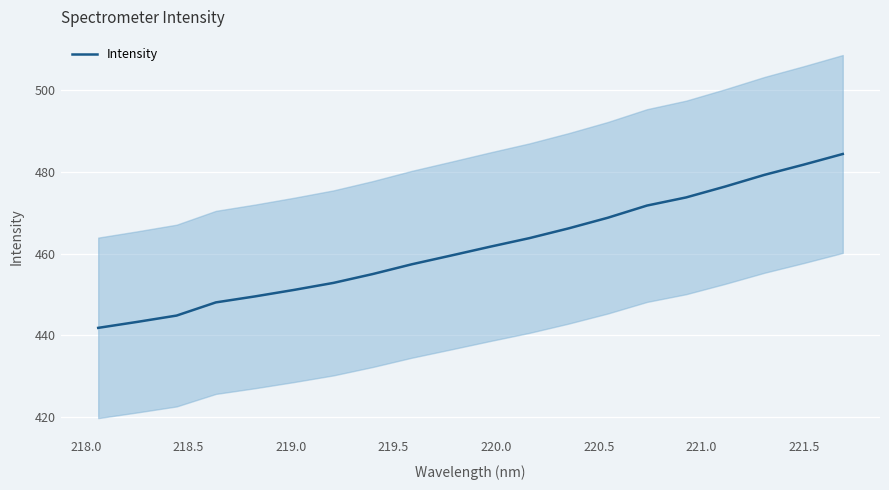

What is the difference between the maximum and second lowest values?

41.1